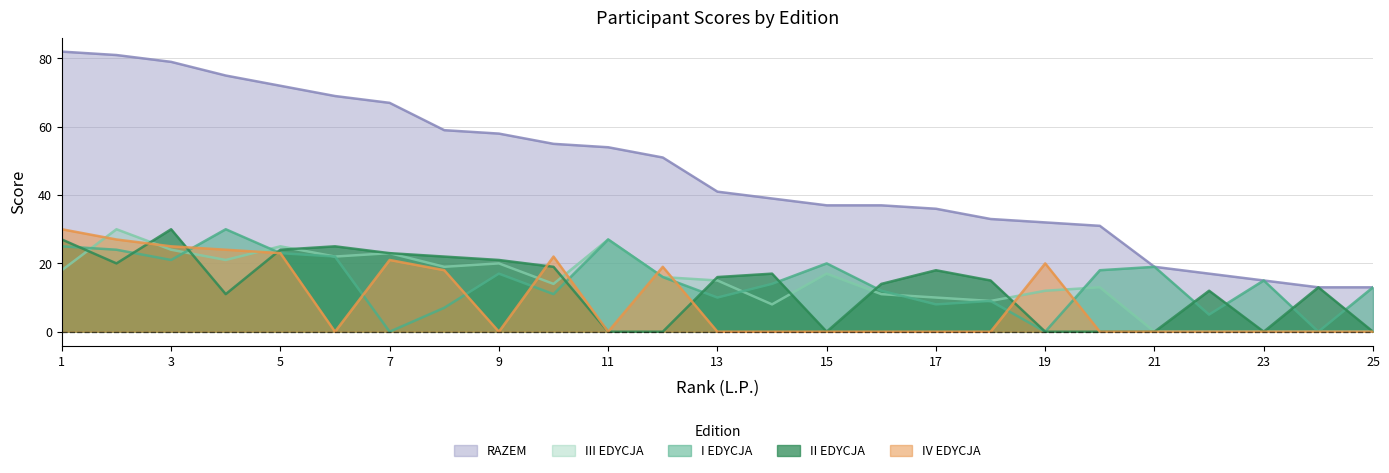

At how many categories does at least one series exceed 18?

21